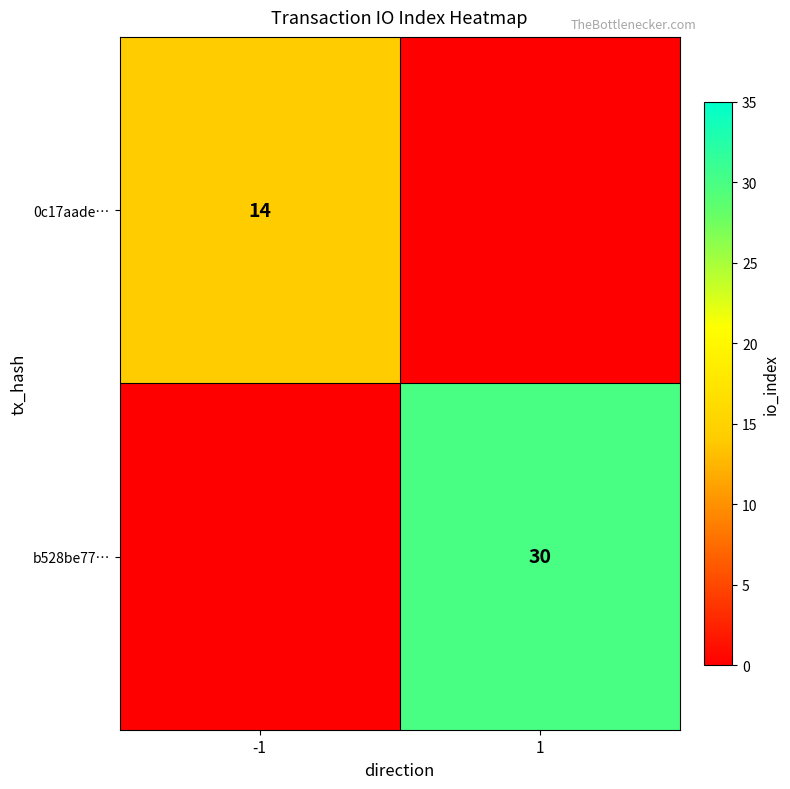

Is the value of 0c17aade… at -1 greater than the value of b528be77… at 1?

No